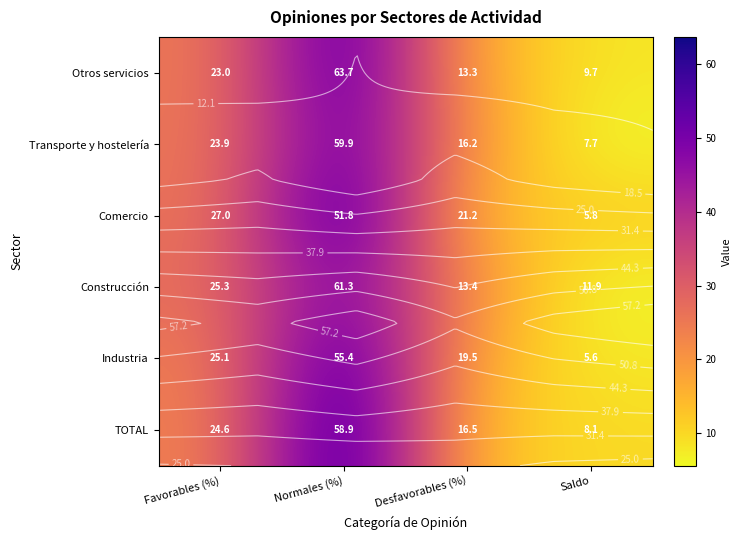

Is the value of Comercio at Normales (%) greater than the value of Industria at Favorables (%)?

Yes